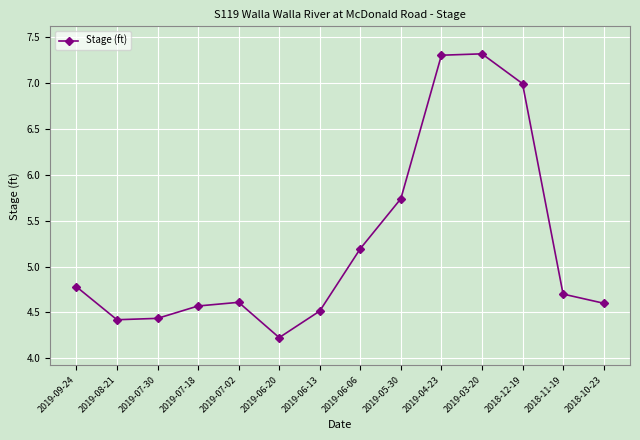

True or false: there are more than 2 points higher than both neighbors.

False